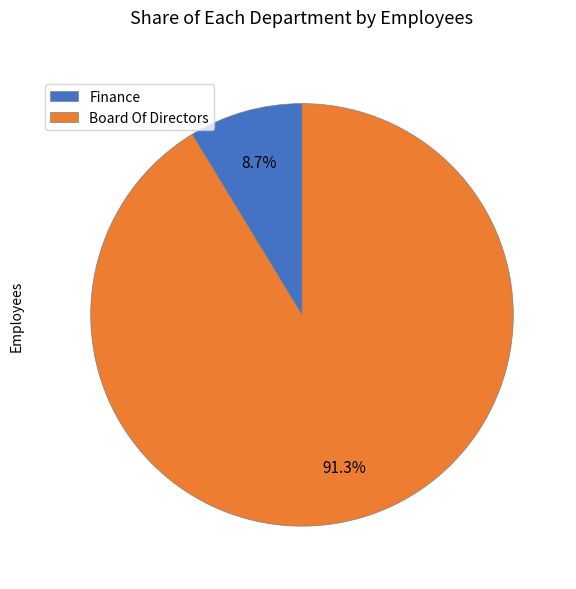

What portion of the pie excludes Board Of Directors?

8.7%